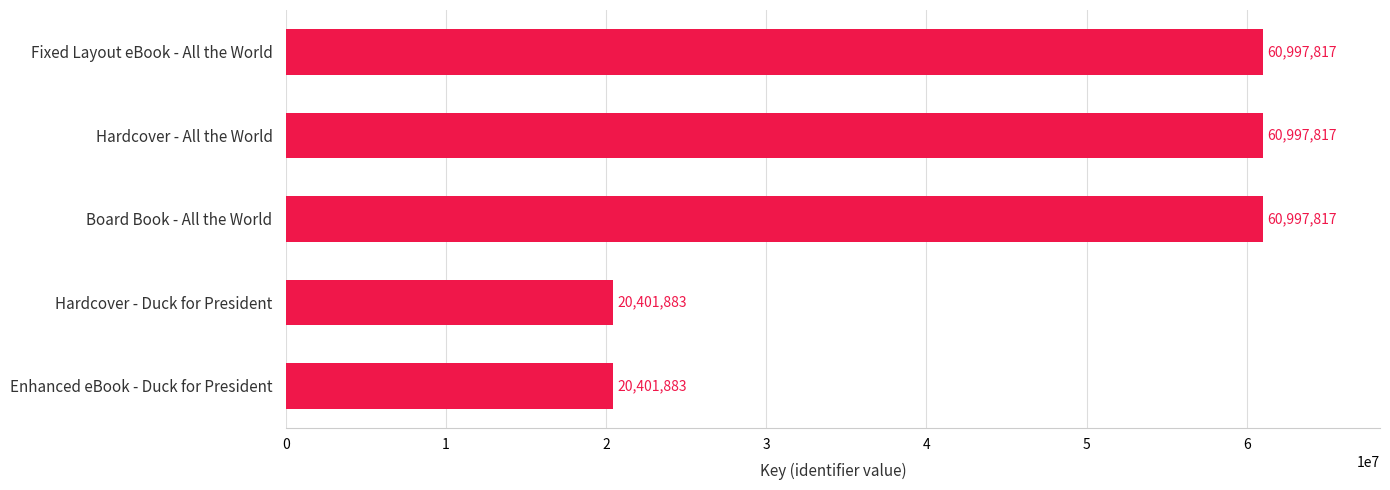

The value at Fixed Layout eBook - All the World is 60997817. True or false?

True